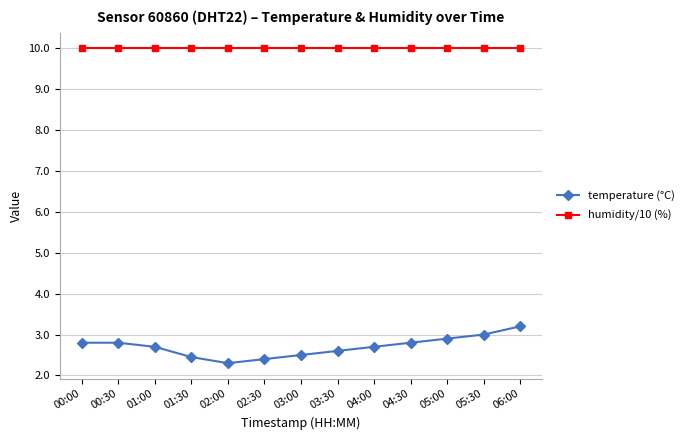

True or false: temperature (°C) and humidity/10 (%) intersect in this chart.

False